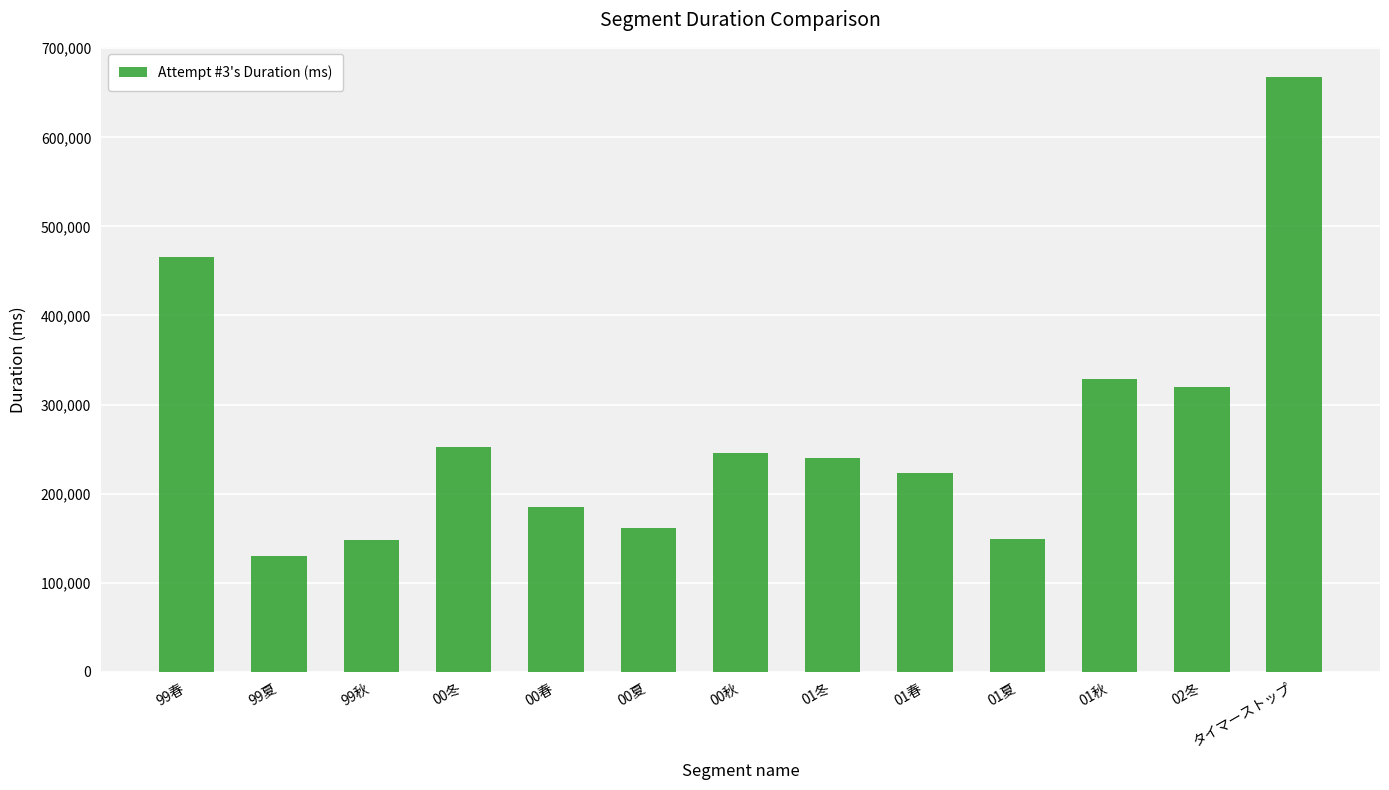

What value does the data have at 01冬?

239648